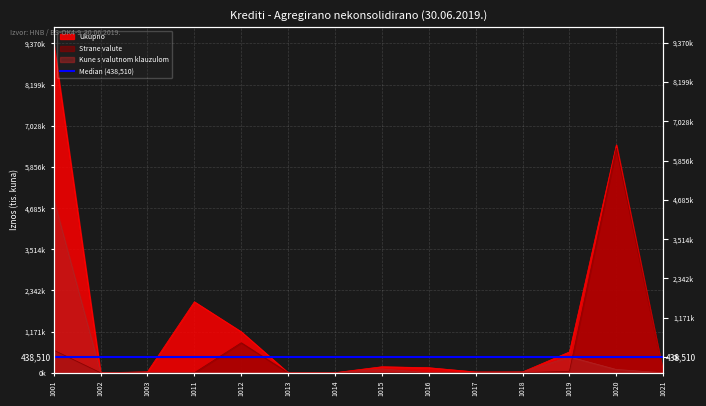

Which has a higher value, 1011 or 1013?

1011